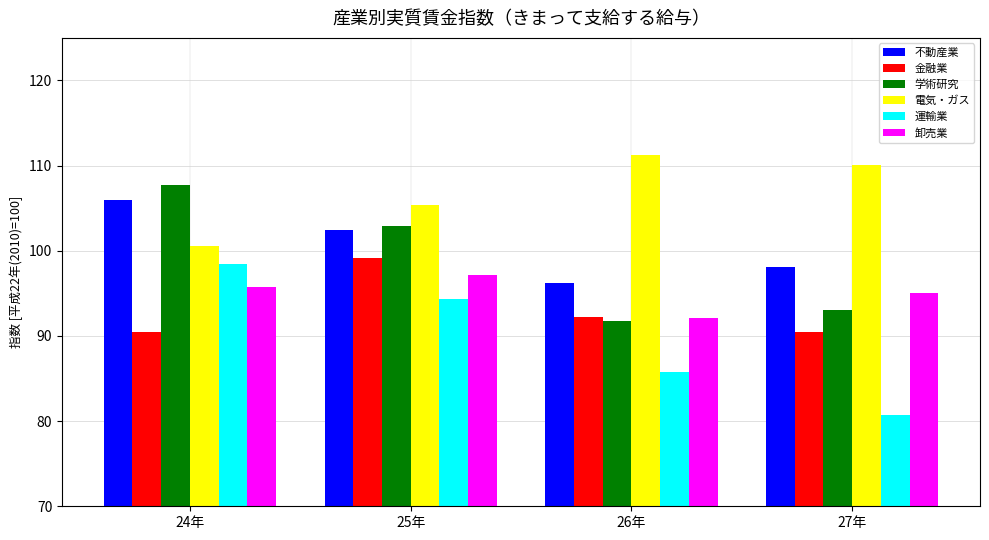

Reading left to right, transcribe all the data shown in this chart.

不動産業: 24年=106.0	25年=102.5	26年=96.2	27年=98.1
金融業: 24年=90.5	25年=99.1	26年=92.2	27年=90.5
学術研究: 24年=107.7	25年=102.9	26年=91.7	27年=93.0
電気・ガス: 24年=100.6	25年=105.4	26年=111.3	27年=110.1
運輸業: 24年=98.4	25年=94.3	26年=85.8	27年=80.7
卸売業: 24年=95.8	25年=97.1	26年=92.1	27年=95.1